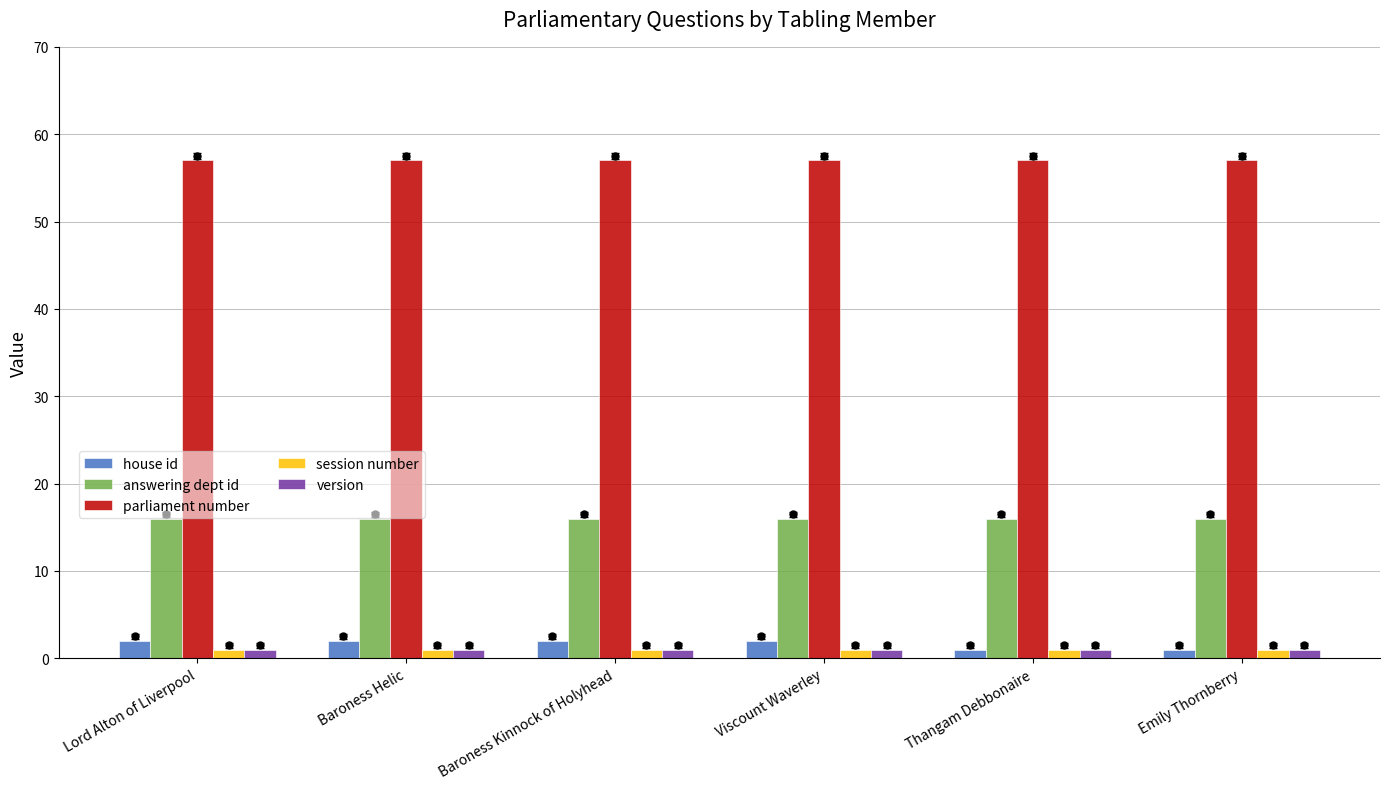

What is the average value of the parliament number series?

57